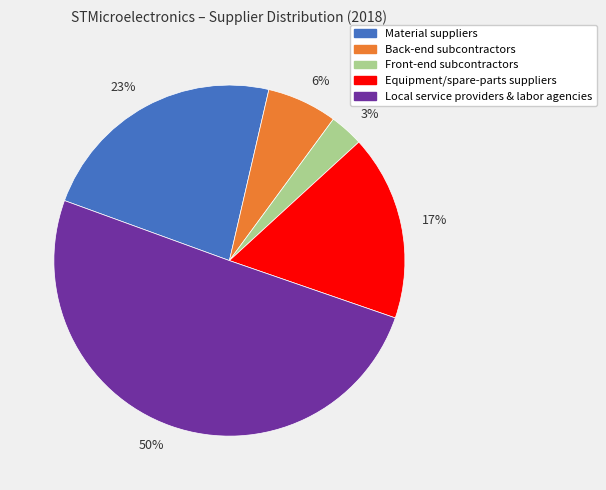

Is 17% the majority of the pie?

No